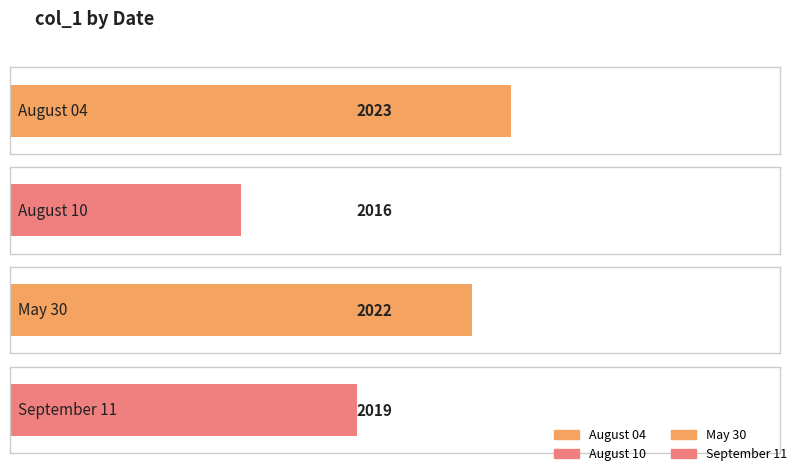

Reading left to right, transcribe all the data shown in this chart.

2023	2016	2022	2019